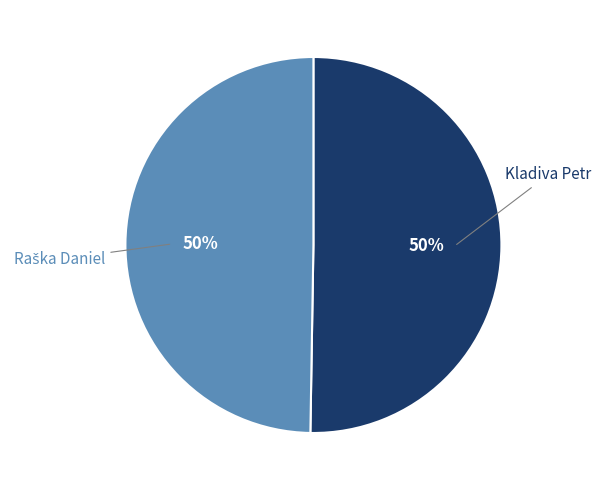

To the nearest percent, what is the average slice percentage?

50%